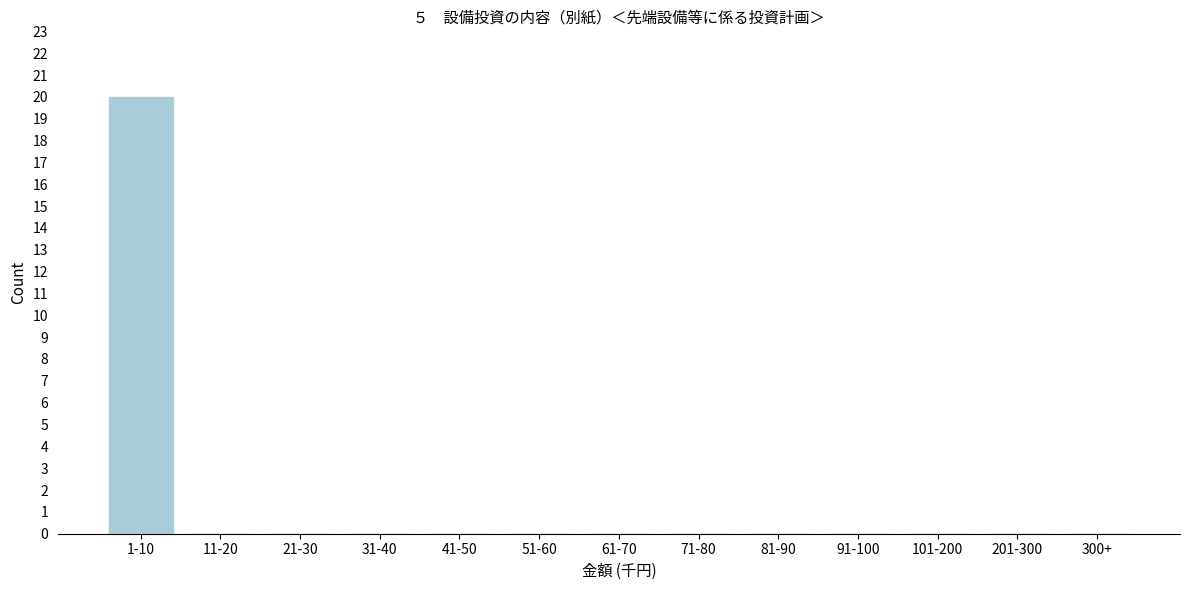

Reading left to right, transcribe all the data shown in this chart.

1-10=20	11-20=0	21-30=0	31-40=0	41-50=0	51-60=0	61-70=0	71-80=0	81-90=0	91-100=0	101-200=0	201-300=0	300+=0